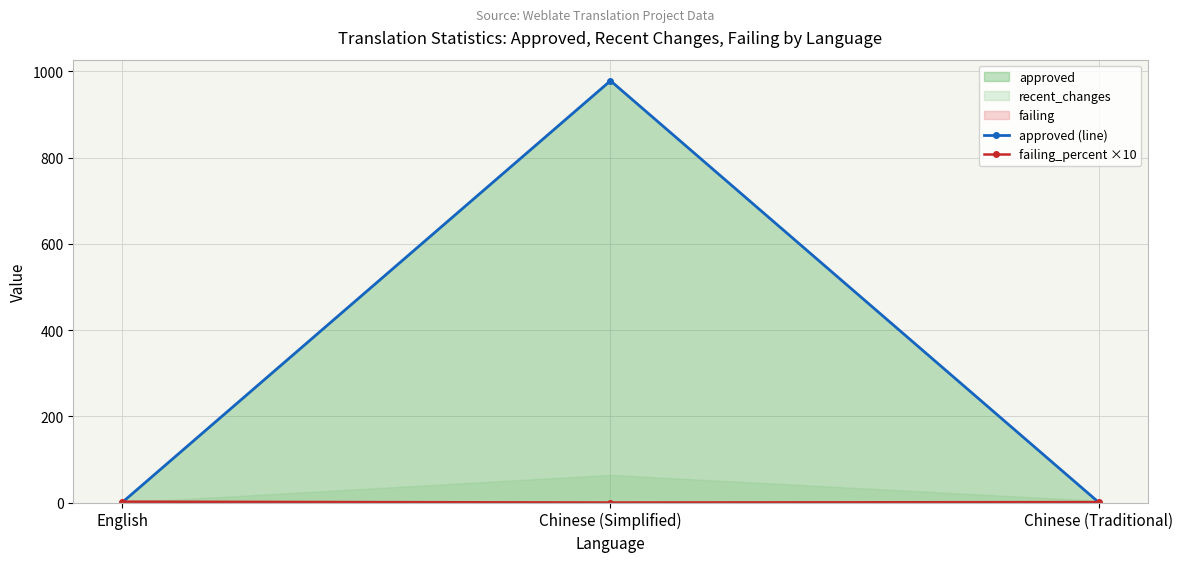

What position from the right is English?

3